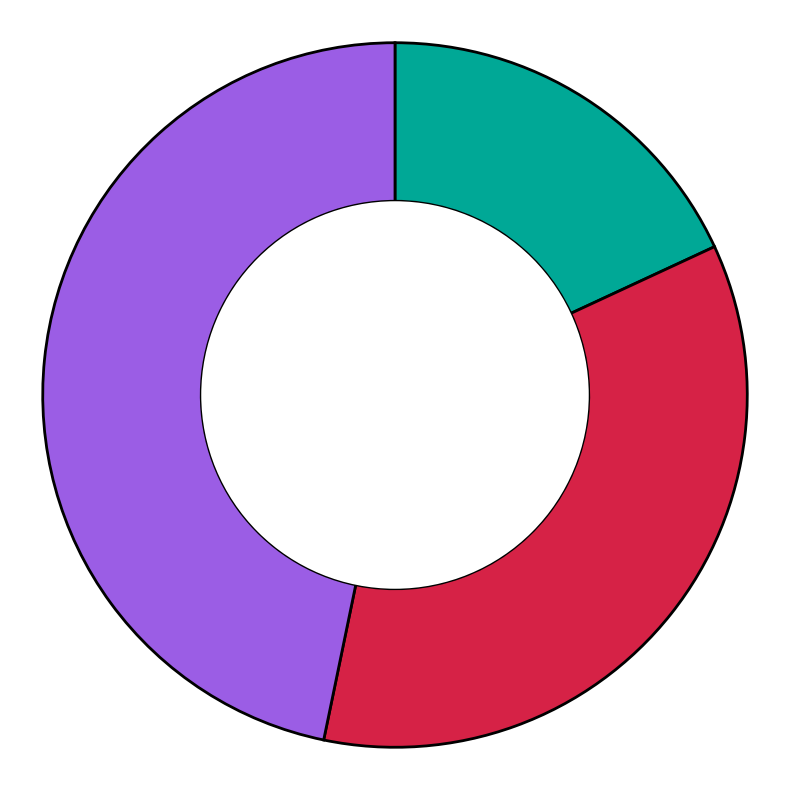

Is there a majority slice in this chart?

No